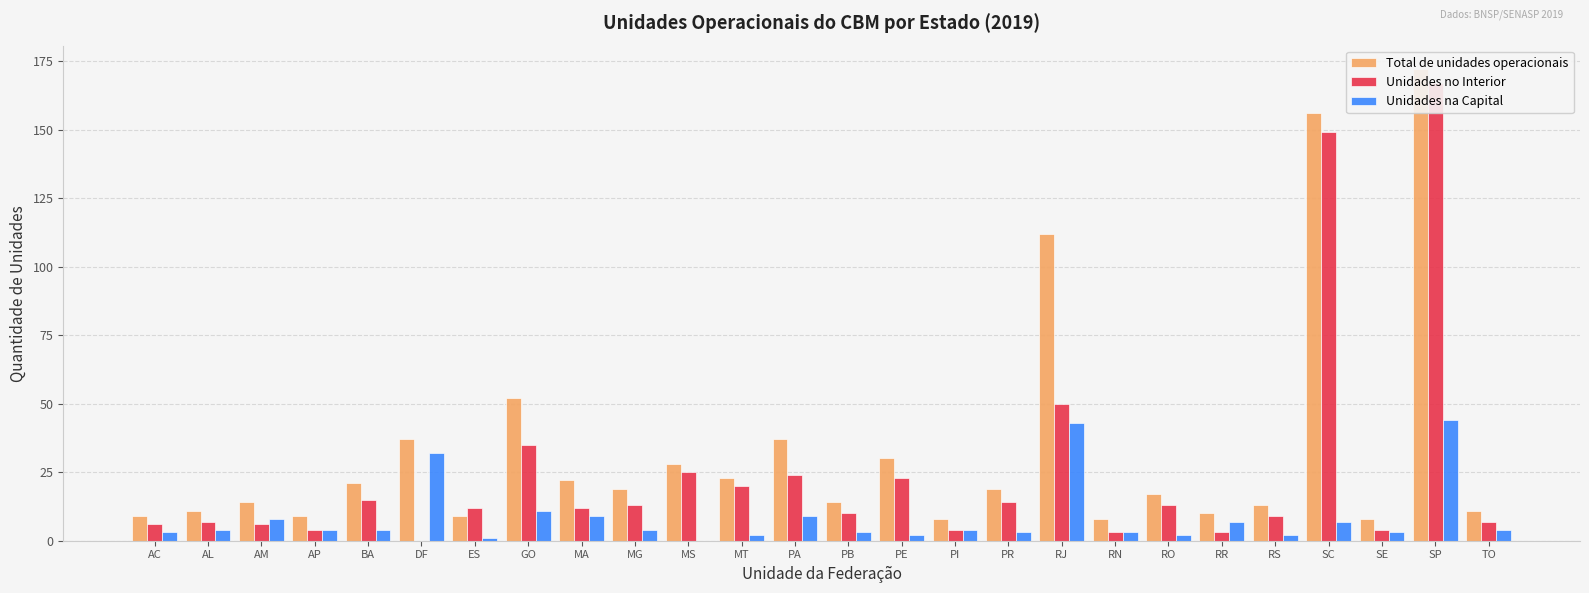

Which category has the lowest value in the Unidades no Interior series?

DF